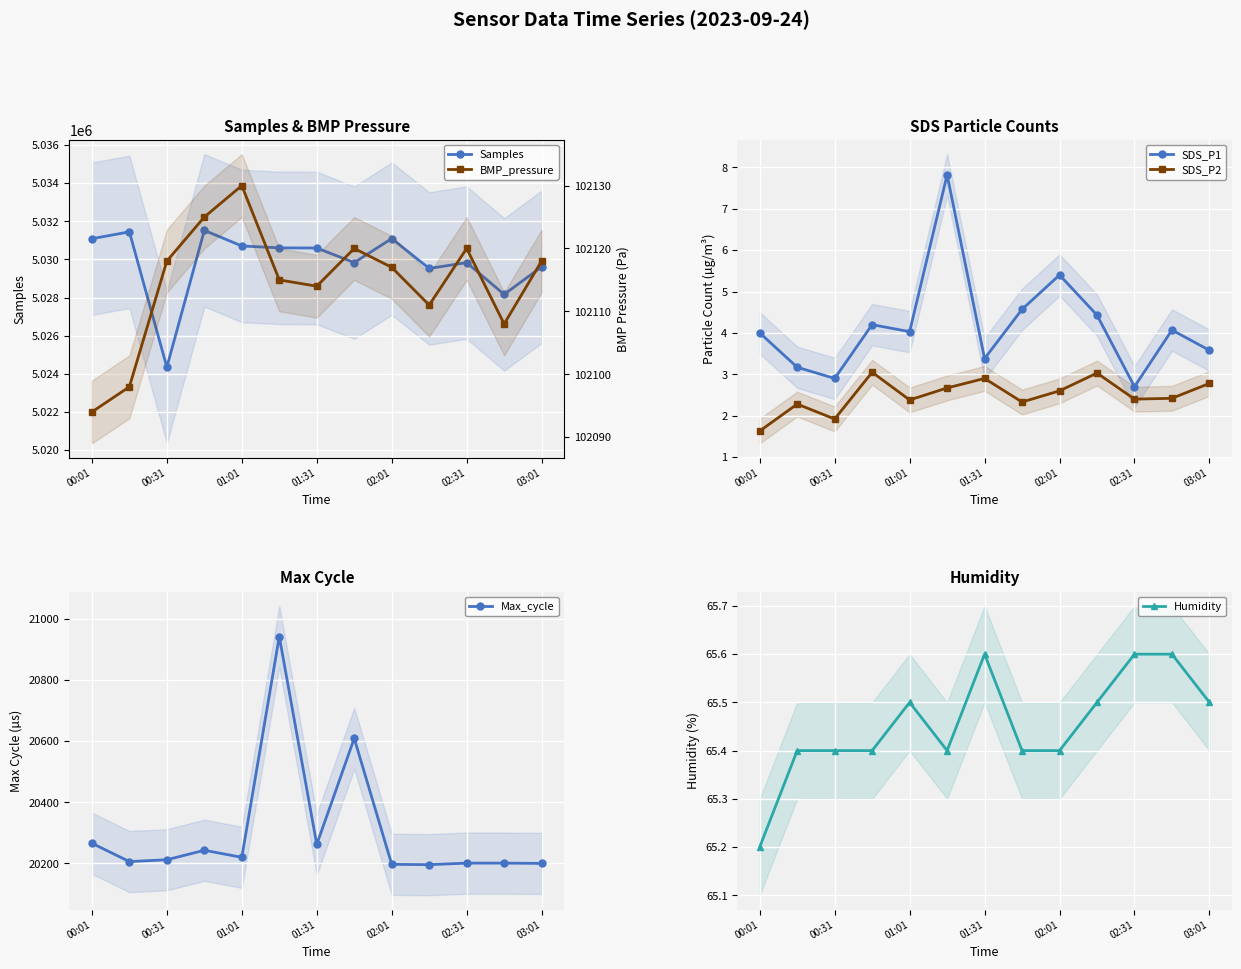

Which category has the lowest value in the SDS_P2 series?

00:01